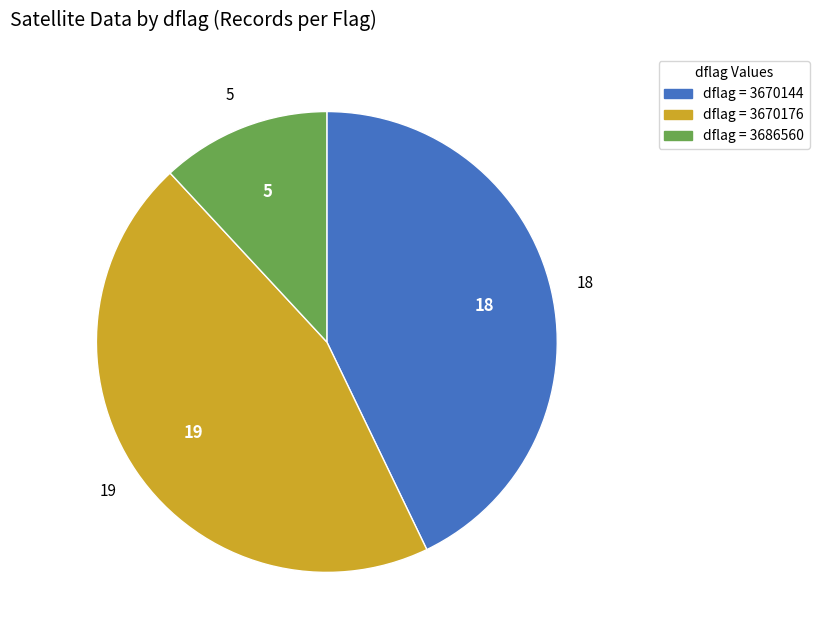

How many segments does this pie chart have?

3